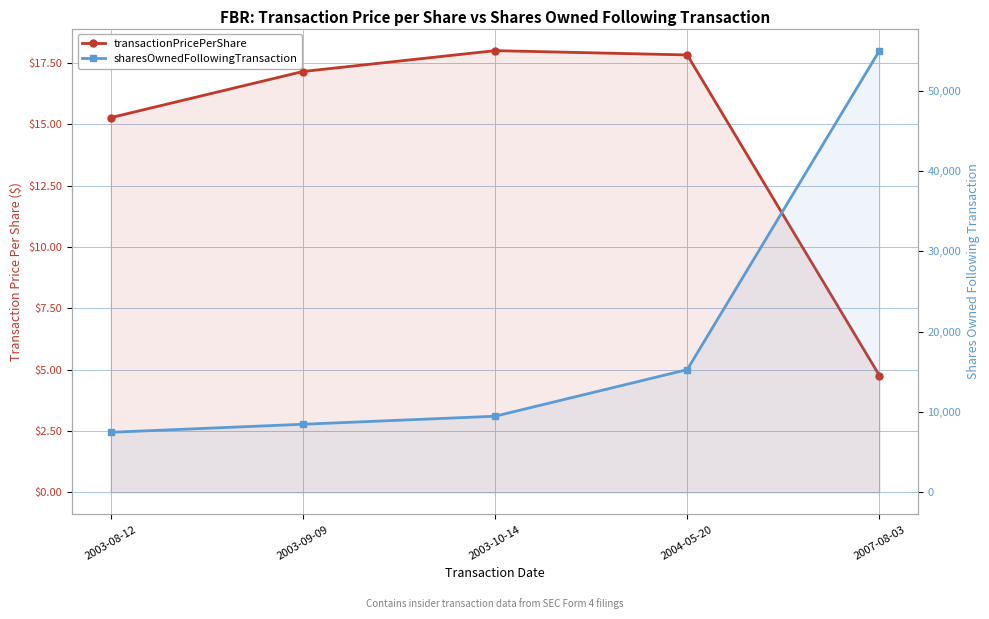

How many values in the sharesOwnedFollowingTransaction series exceed 9484?

2